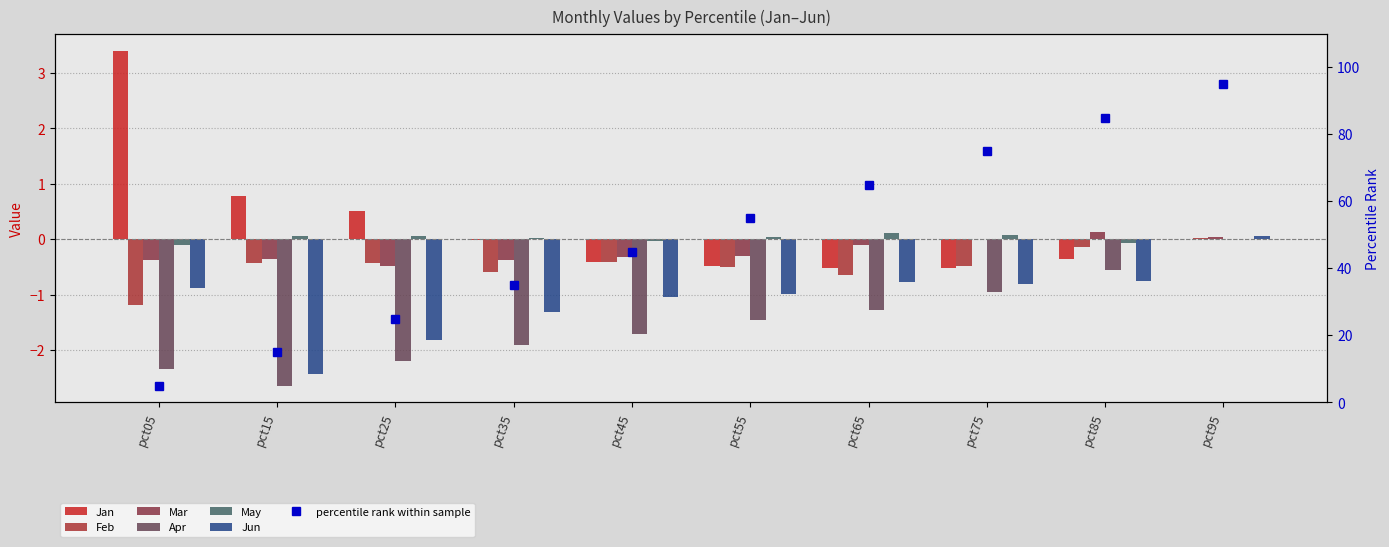

Which series has the largest range (max minus min)?

Jan